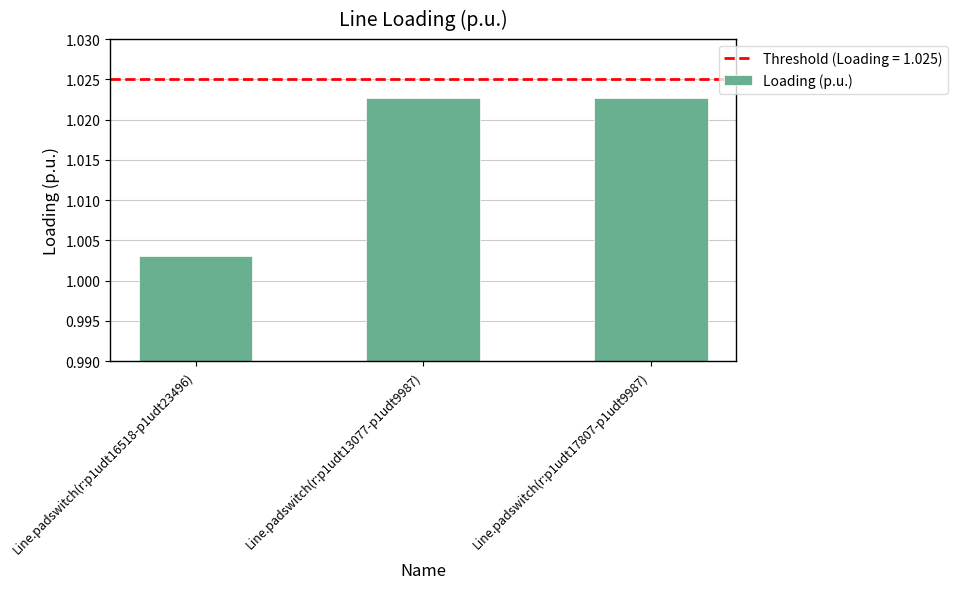

At which category does the chart reach its minimum across all series?

Line.padswitch(r:p1udt16518-p1udt23496)